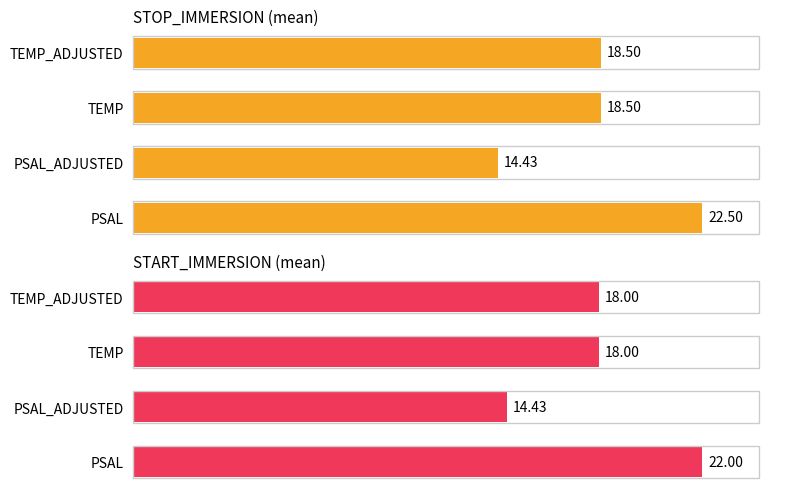

How many groups of bars are there?

4